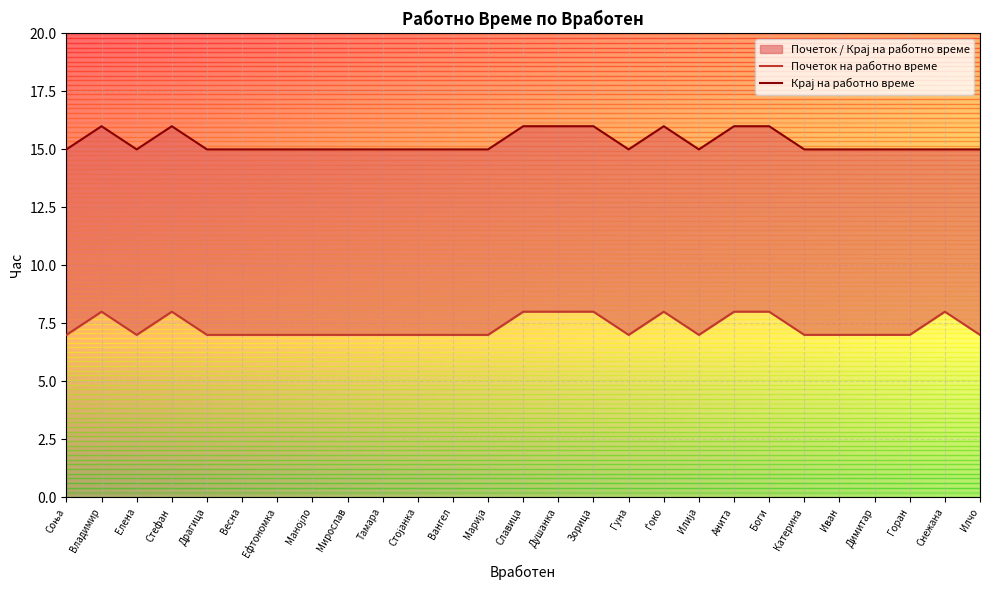

The Крај на работно време series shows 26 at Марија. True or false?

False